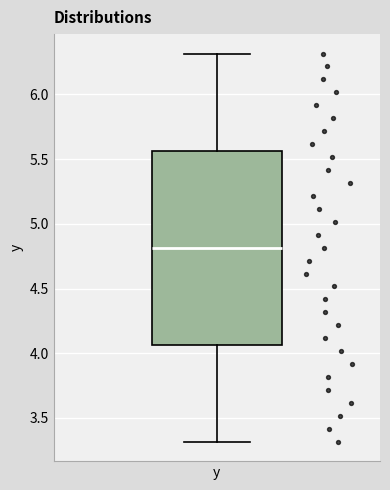

Read this box plot against the y-axis: the position of the median line, the range covered by the box, and the ends of both whiskers. The values are not printed on the chart, so give them approximately, as read against the axis.

median 4.80, box 4.05 to 5.55, whiskers 3.30 to 6.30